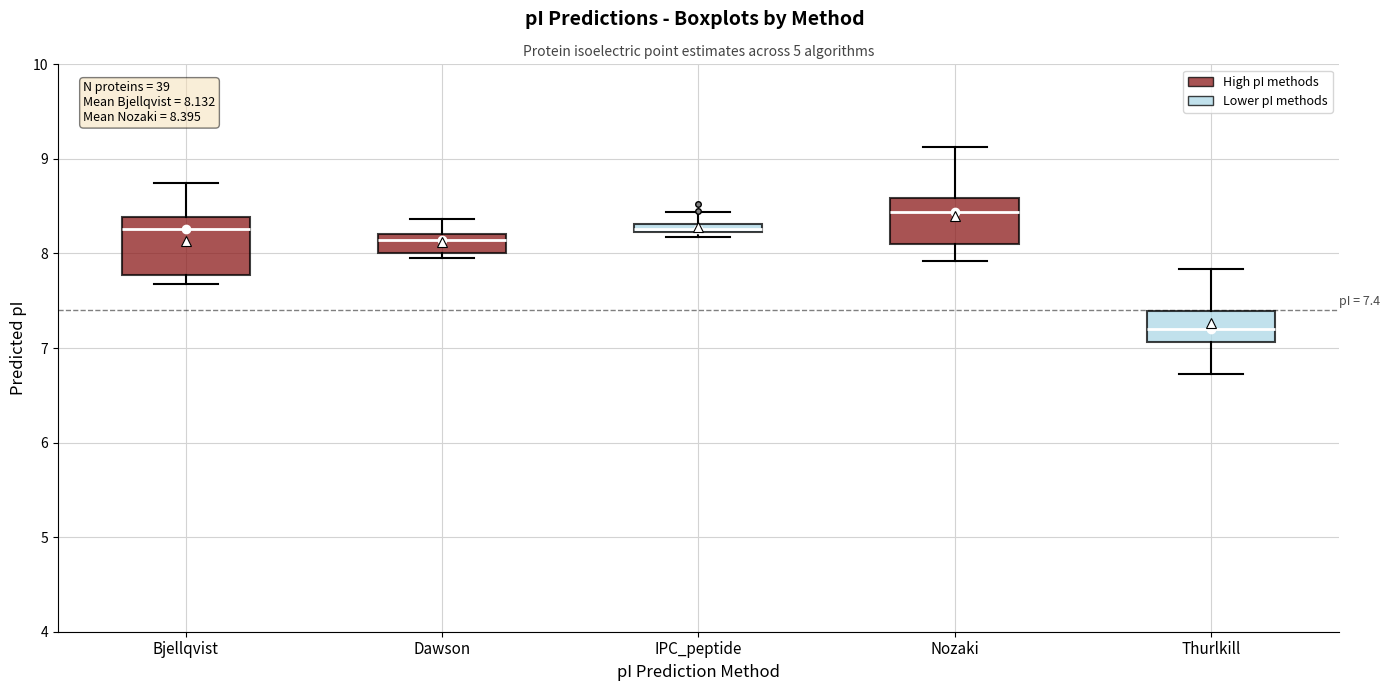

Comparing the boxes themselves (not the whiskers), which one is the tallest?

Bjellqvist